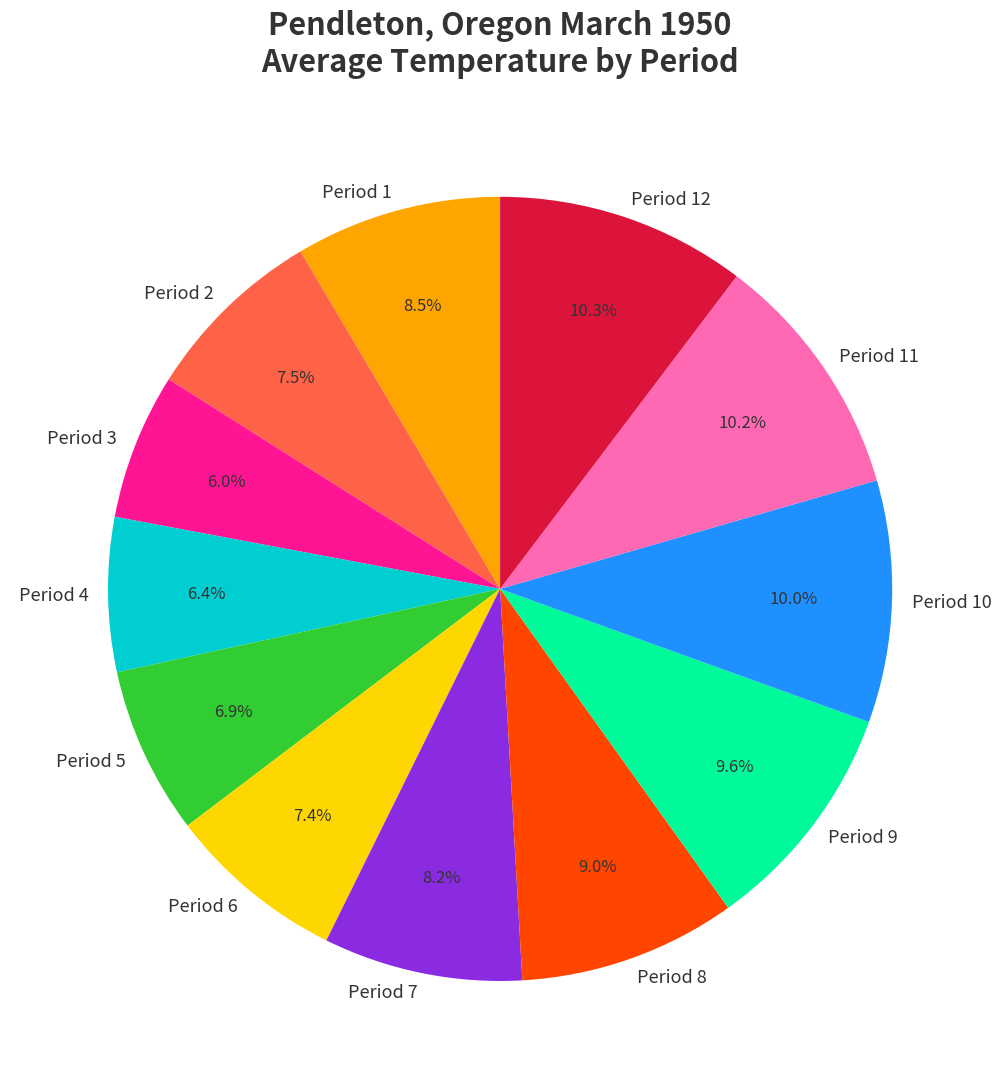

What percentage is the Period 9 slice, to the nearest percent?

10%